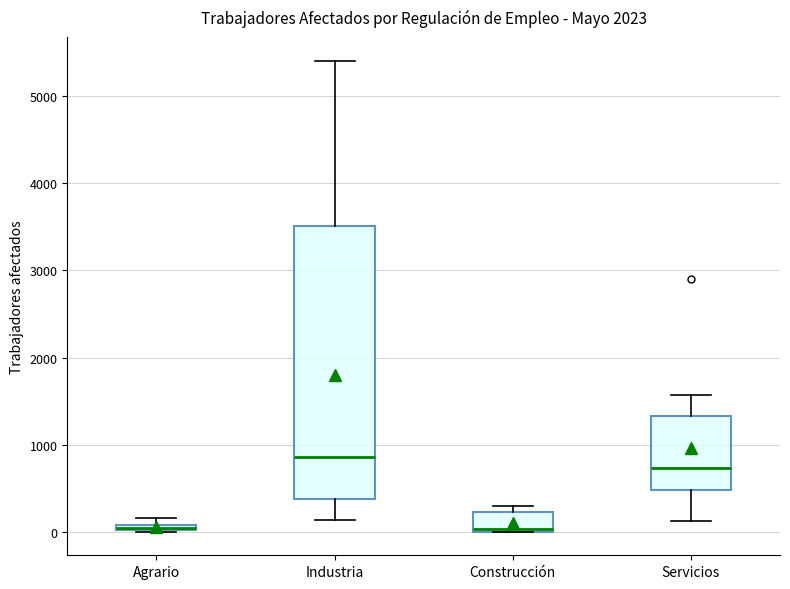

Which box has the highest median line?

Industria